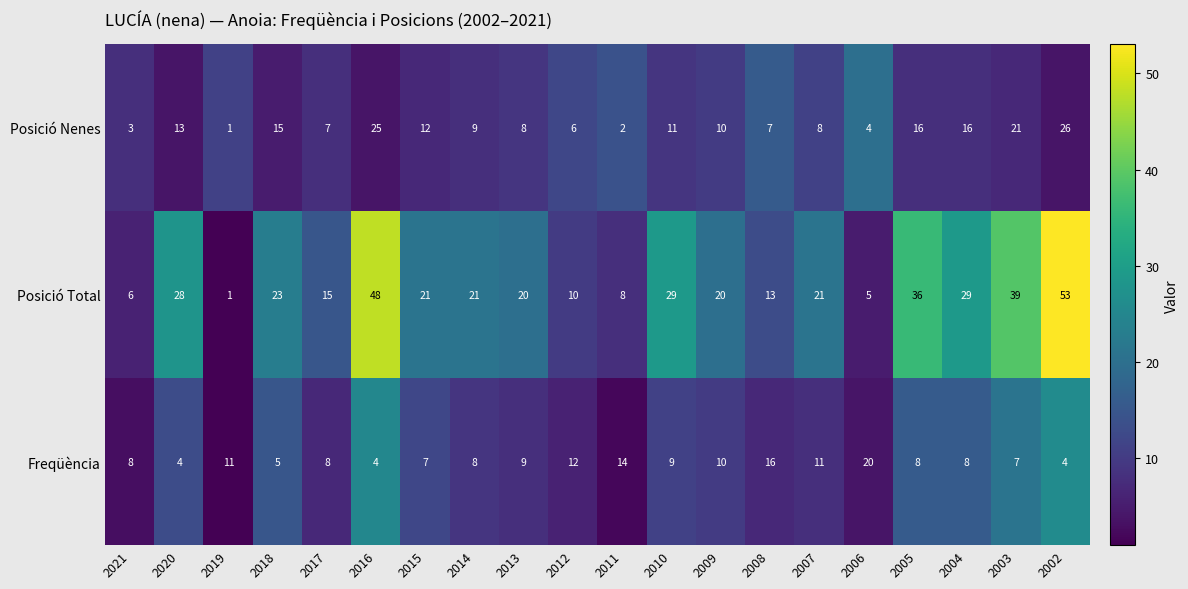

The Posició Total series shows 12 at 2004. True or false?

False